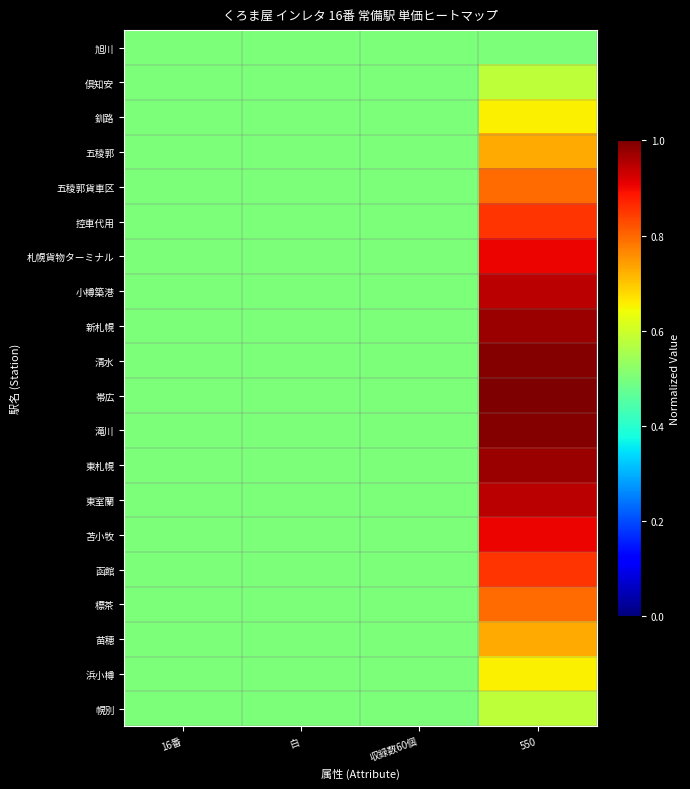

Which series has the largest total across all categories?

帯広